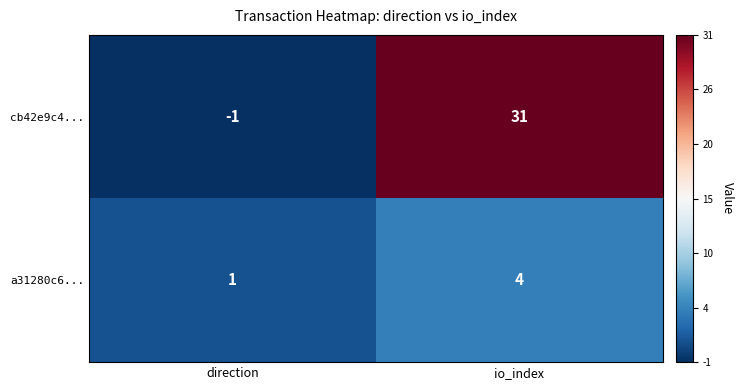

How many series are shown in this chart?

2